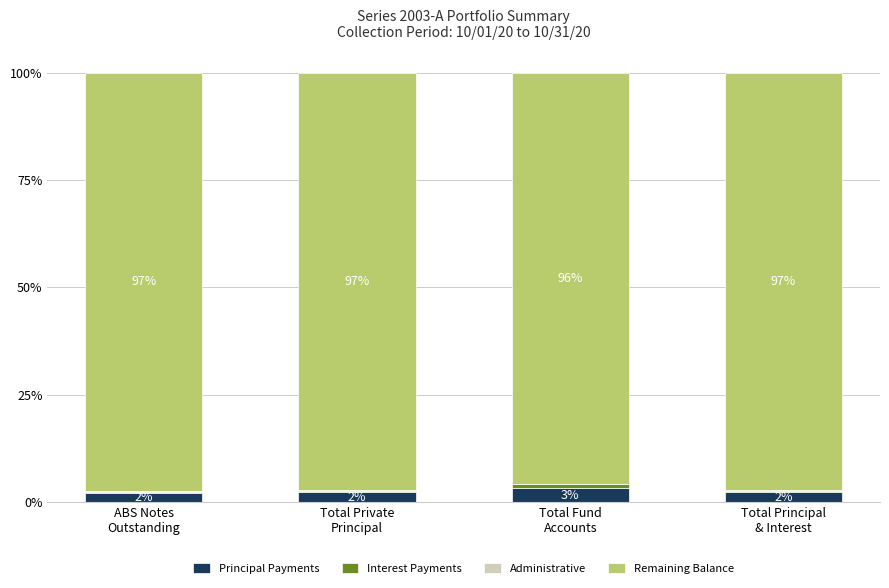

How many Principal Payments values are between 2 and 3?

3